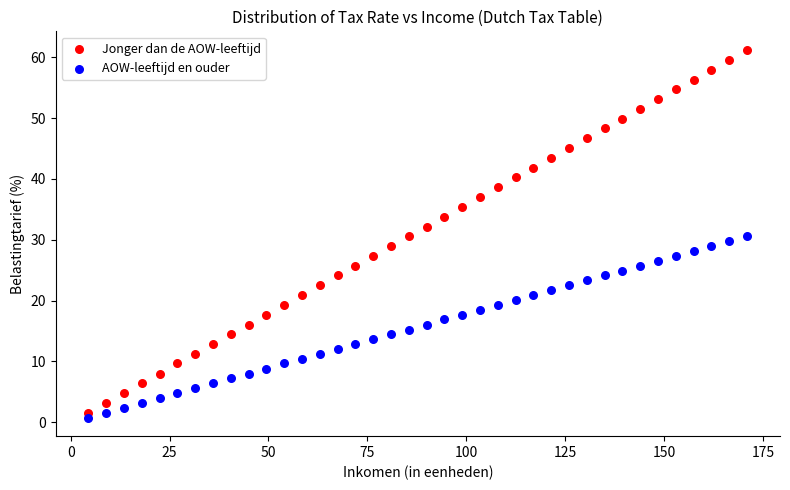

Which series has the largest Y range (max minus min)?

Jonger dan de AOW-leeftijd